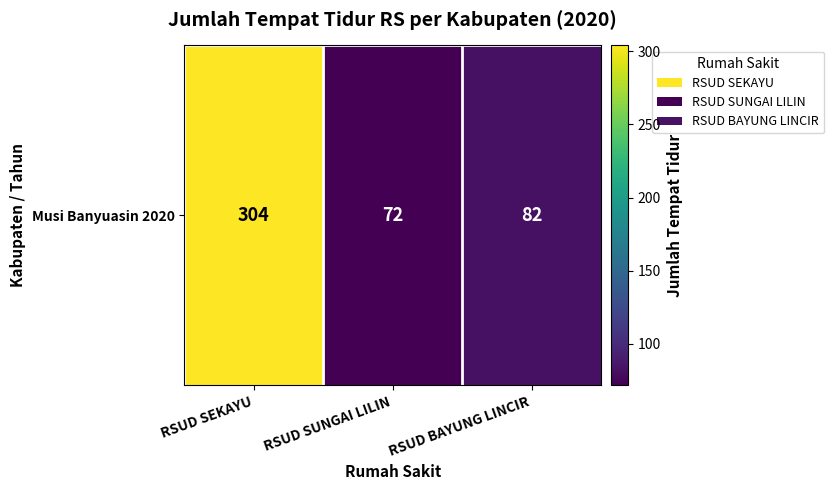

Reading right to left, what are all the values shown in this chart?

82	72	304